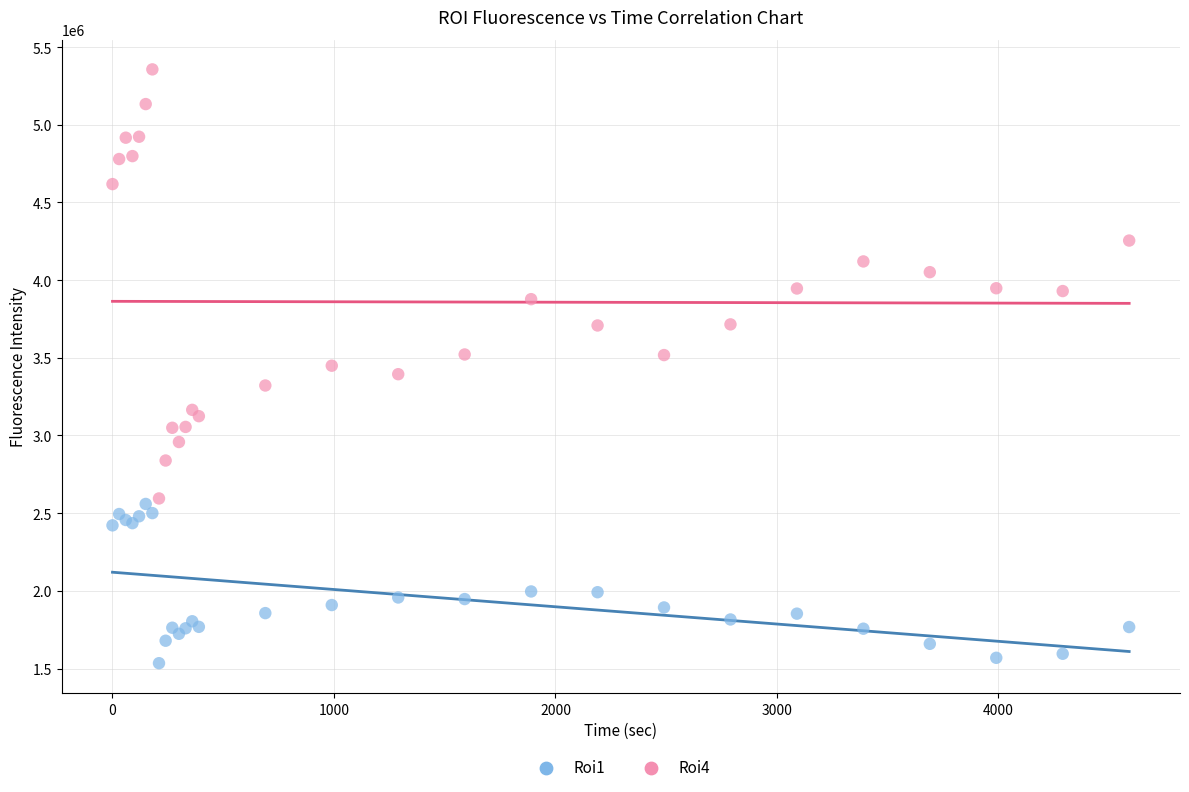

Which series reaches the maximum Y coordinate?

Roi4